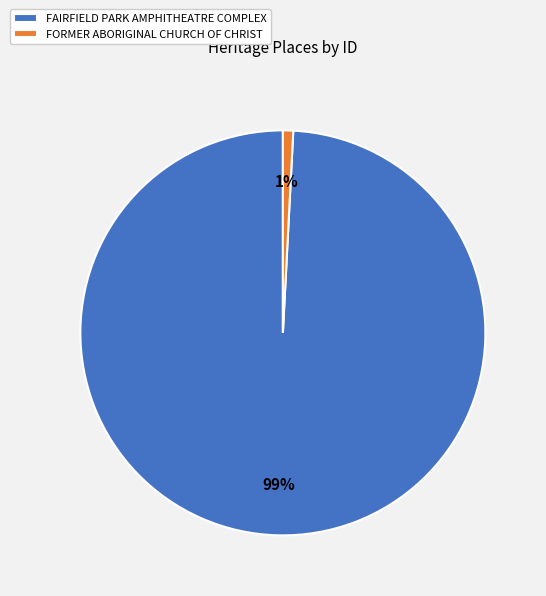

Between FORMER ABORIGINAL CHURCH OF CHRIST and FAIRFIELD PARK AMPHITHEATRE COMPLEX, which is larger?

FAIRFIELD PARK AMPHITHEATRE COMPLEX